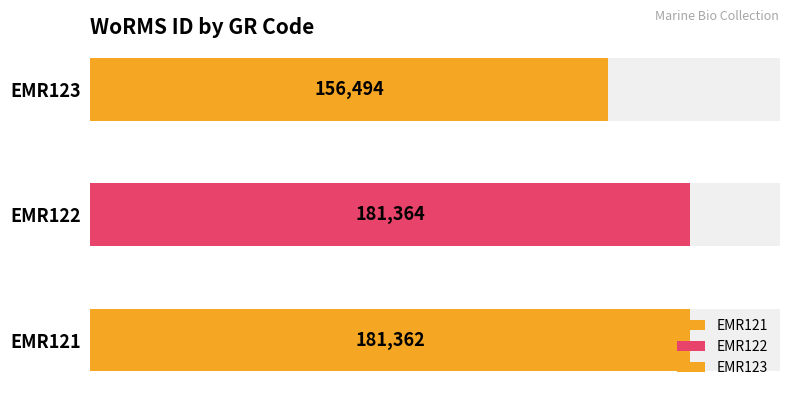

Reading left to right, list all the values displayed in this chart.

EMR121=181362	EMR122=181364	EMR123=156494